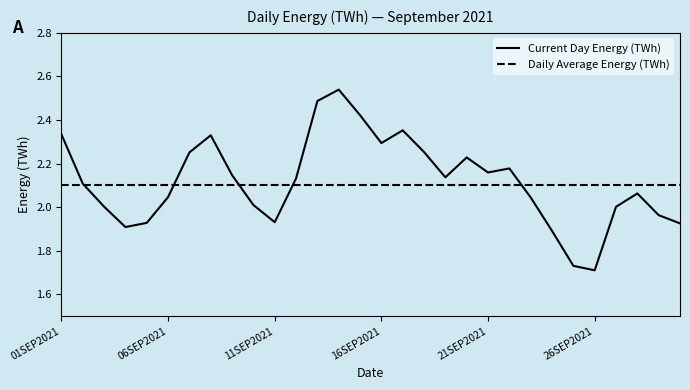

List the series in order of their peak value, highest first.

Current Day Energy (TWh), Daily Average Energy (TWh)